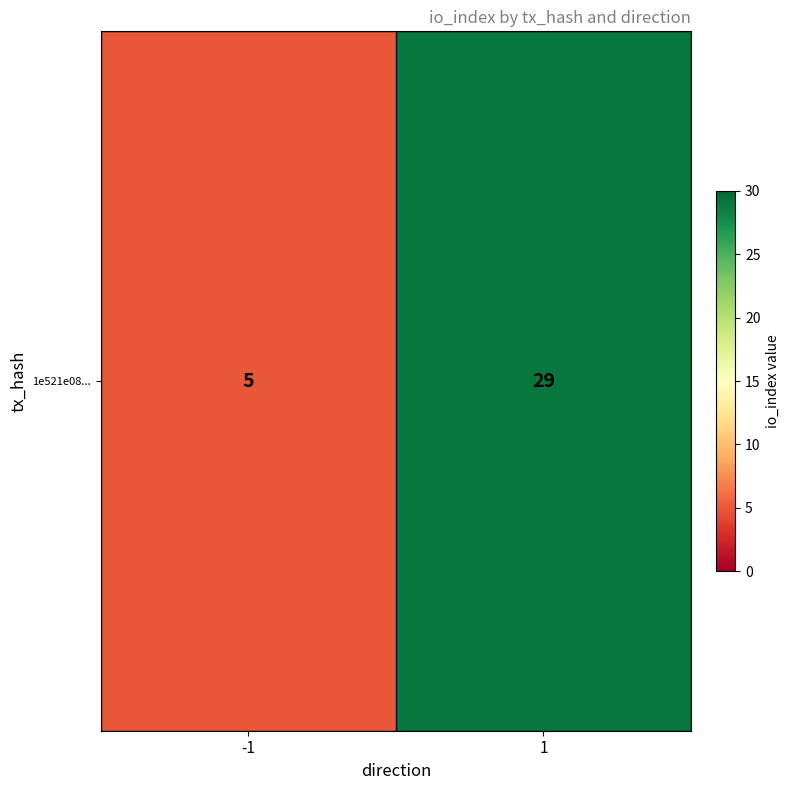

At which category does the chart reach its peak across all series?

1